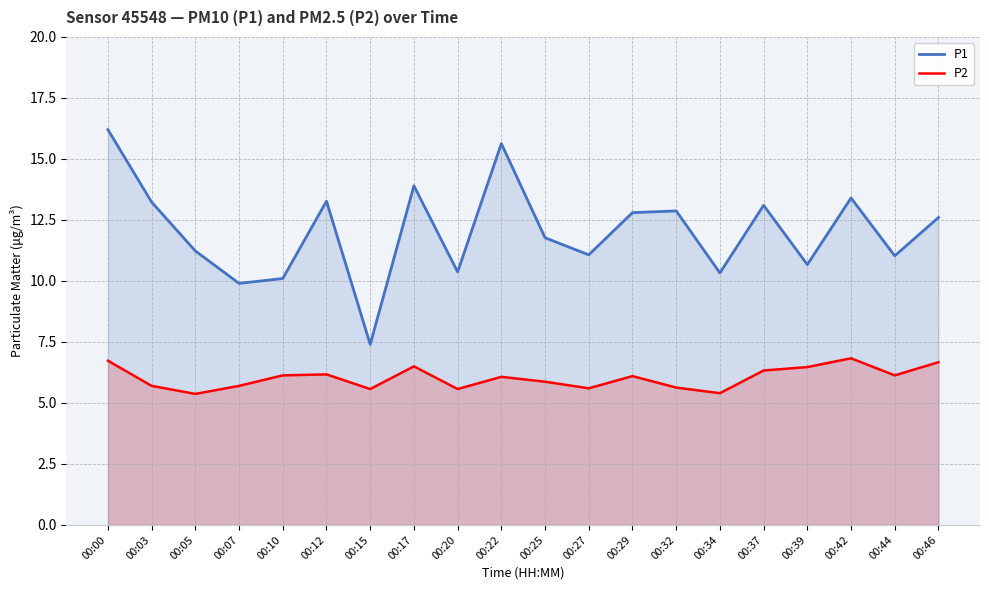

Rank the series by their maximum value, from lowest to highest.

P2, P1